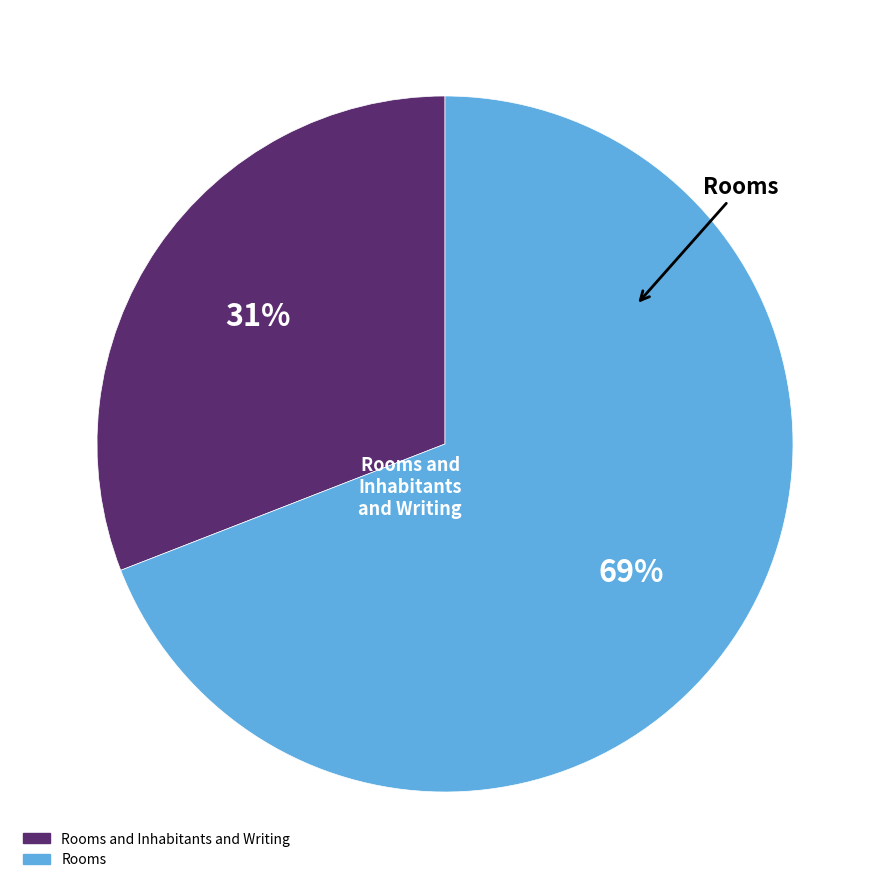

Is there any slice that represents more than half of the pie?

Yes